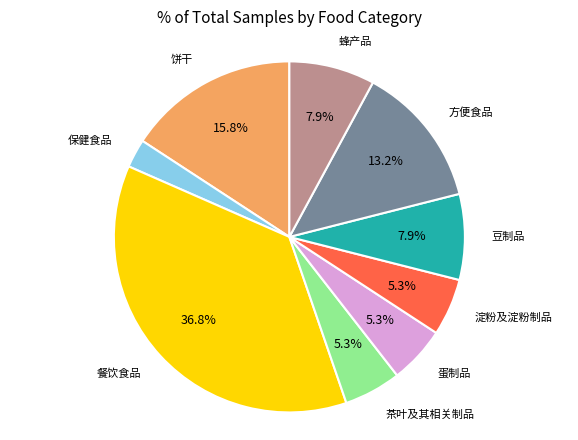

Does any single category account for the majority?

No